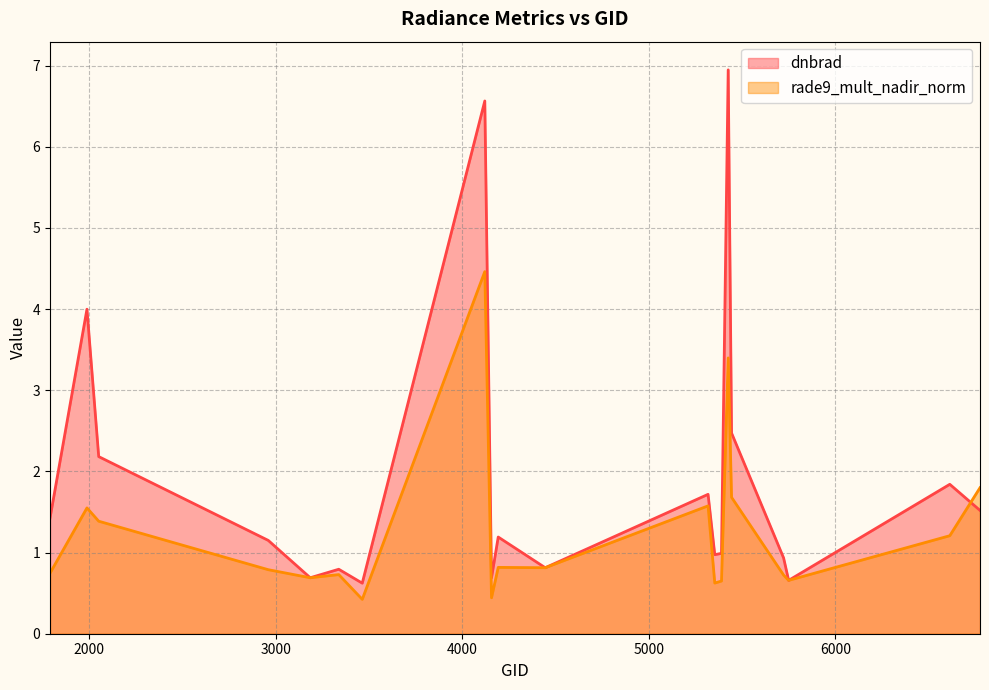

What is the sum of all rade9_mult_nadir_norm values?

25.2